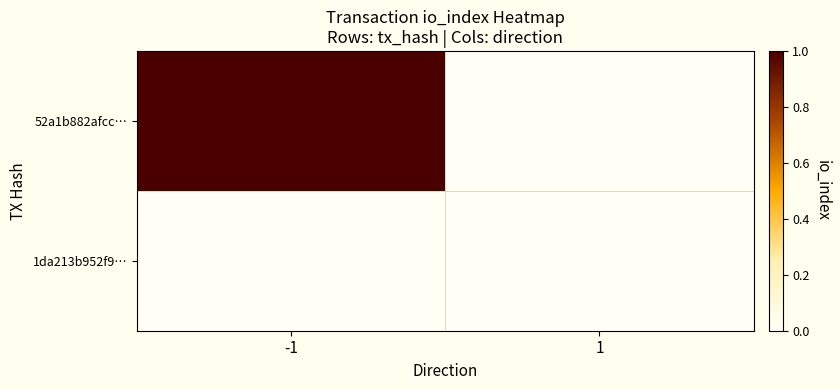

At how many categories does at least one series exceed 0?

1